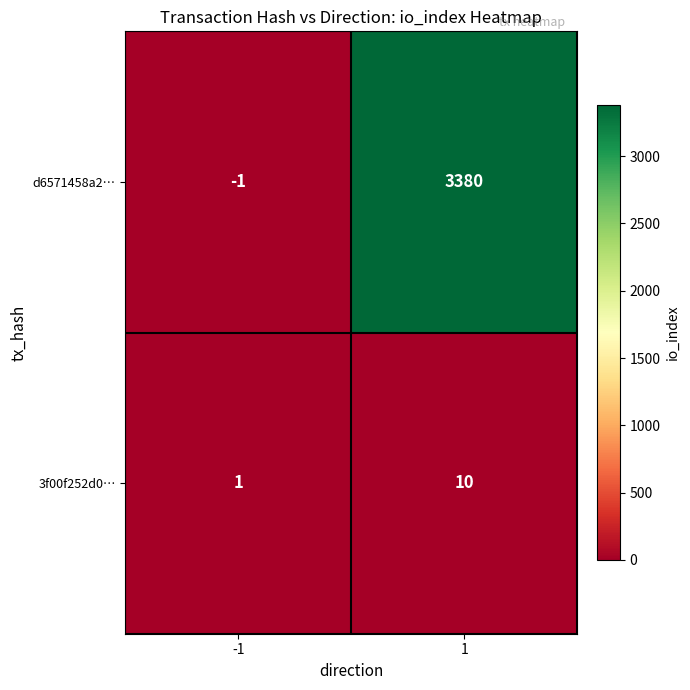

The 3f00f252d0… series shows 15 at 1. True or false?

False